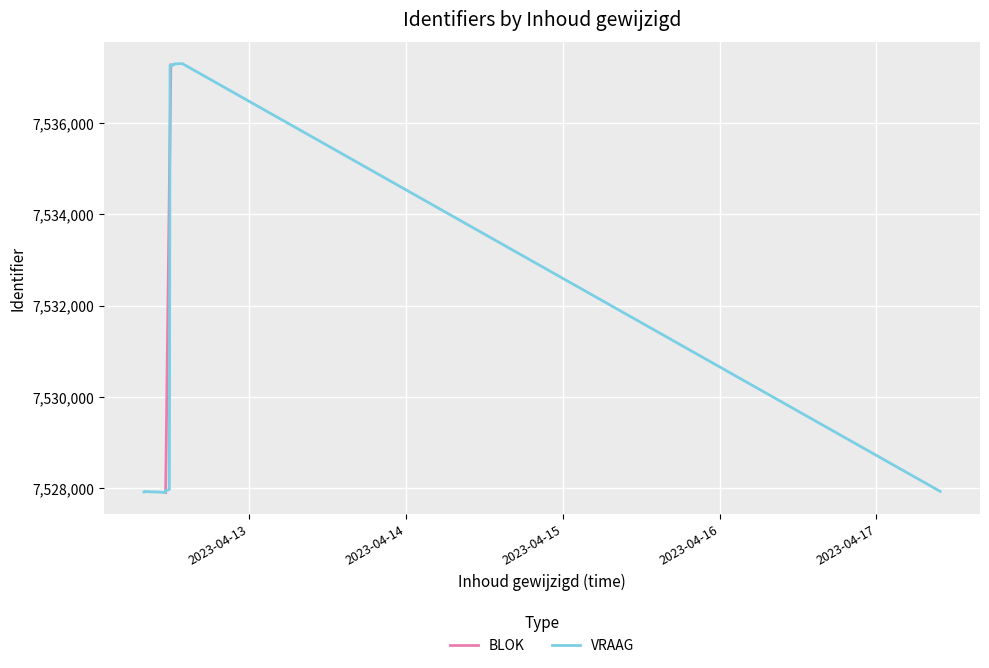

What is the greatest value displayed?

7537276